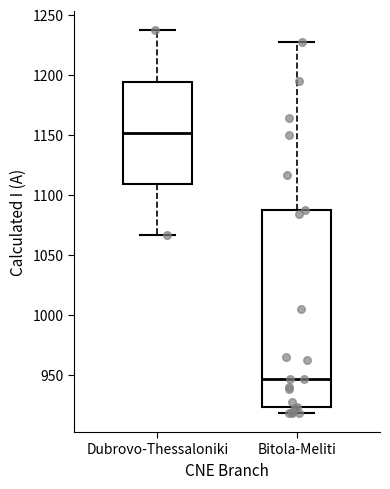

Reading left to right, transcribe this box plot: for each box, give where its median line is, the range the box spans, and where its two whiskers end, as read against the y-axis. The values are not printed on the chart, so give them approximately, as read against the axis.

Dubrovo-Thessaloniki: median 1150, box 1110 to 1195, whiskers 1065 to 1235
Bitola-Meliti: median 945, box 925 to 1085, whiskers 920 to 1225